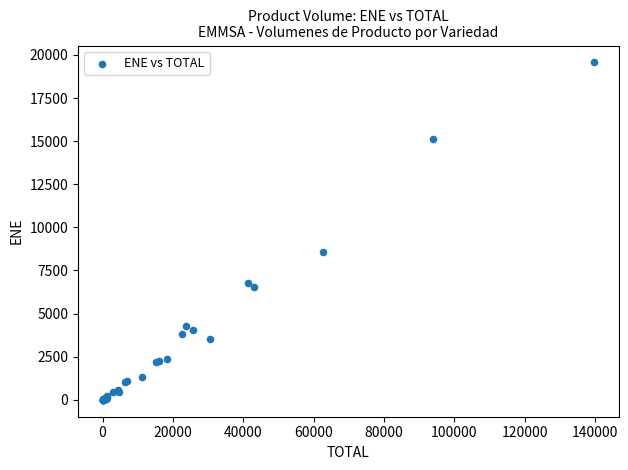

What Y value in the scatter plot is closest to 9782?

8597